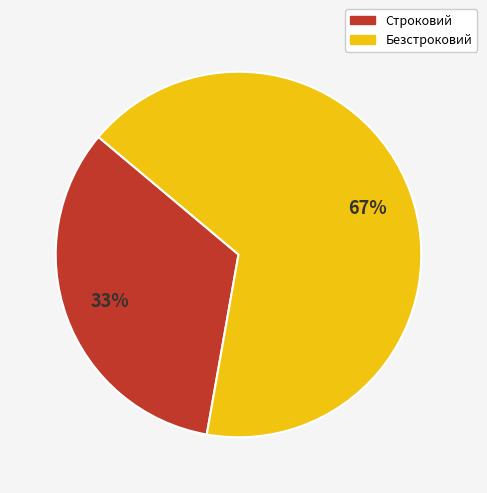

To the nearest percent, what percentage of the pie is Безстроковий?

67%